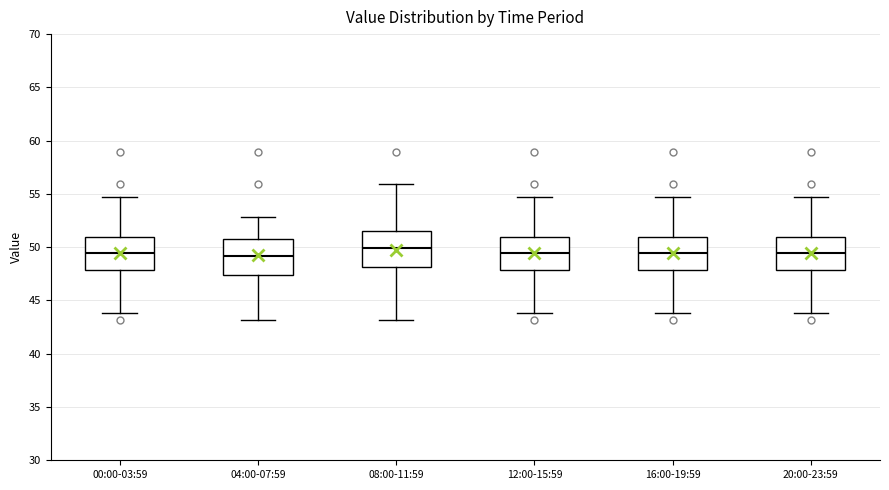

Reading left to right, transcribe this box plot: for each box, give where its median line is, the range the box spans, and where its two whiskers end, as read against the y-axis. The values are not printed on the chart, so give them approximately, as read against the axis.

00:00-03:59: median 49.5, box 48.0 to 51.0, whiskers 44.0 to 54.5
04:00-07:59: median 49.0, box 47.5 to 51.0, whiskers 43.0 to 53.0
08:00-11:59: median 50.0, box 48.0 to 51.5, whiskers 43.0 to 56.0
12:00-15:59: median 49.5, box 48.0 to 51.0, whiskers 44.0 to 54.5
16:00-19:59: median 49.5, box 48.0 to 51.0, whiskers 44.0 to 54.5
20:00-23:59: median 49.5, box 48.0 to 51.0, whiskers 44.0 to 54.5